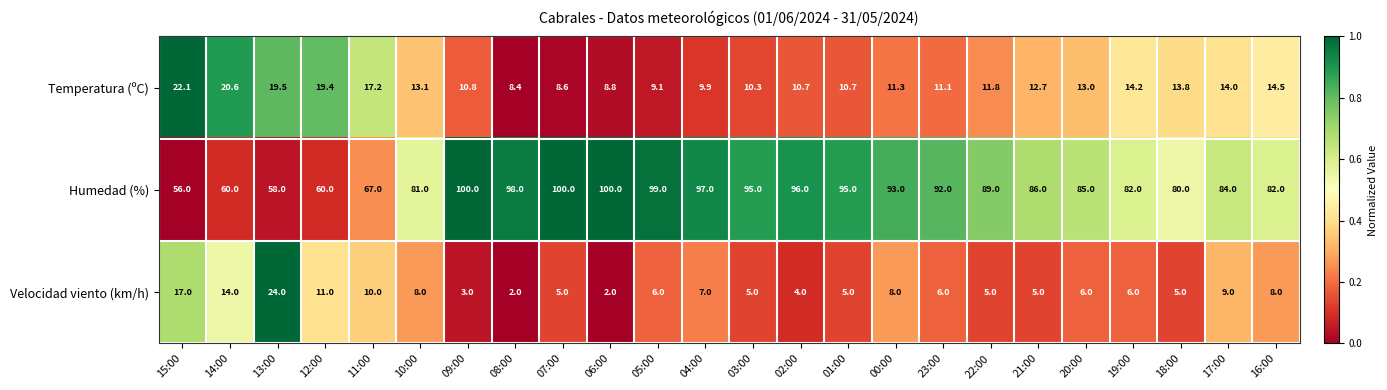

The value of Velocidad viento (km/h) at 18:00 is 8.3. True or false?

False